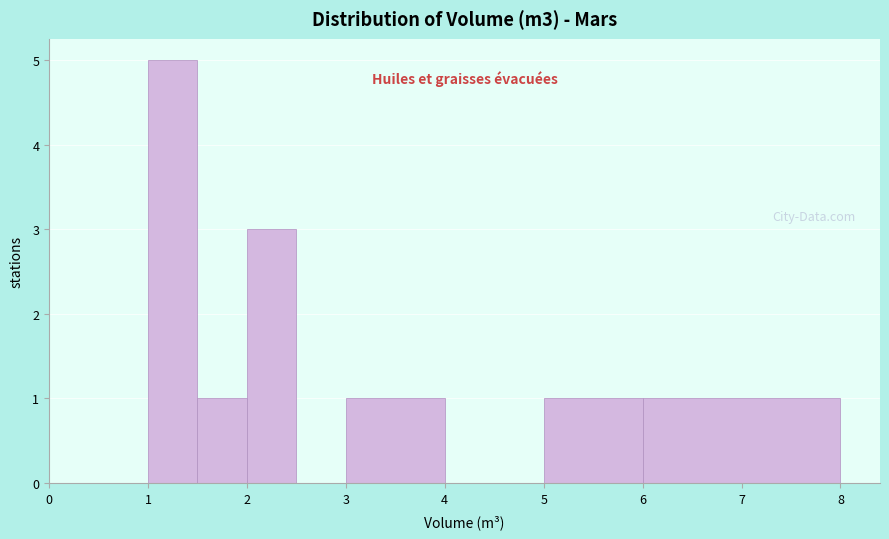

Reading left to right, list every bar in this chart as the range it spans on the x-axis followed by its height. The values are not printed on the chart, so give them approximately, as read against the axis.

0.0 to 0.5: 0
0.5 to 1.0: 0
1.0 to 1.5: 5
1.5 to 2.0: 1
2.0 to 2.5: 3
2.5 to 3.0: 0
3.0 to 4.0: 1
4.0 to 5.0: 0
5.0 to 6.0: 1
6.0 to 8.0: 1